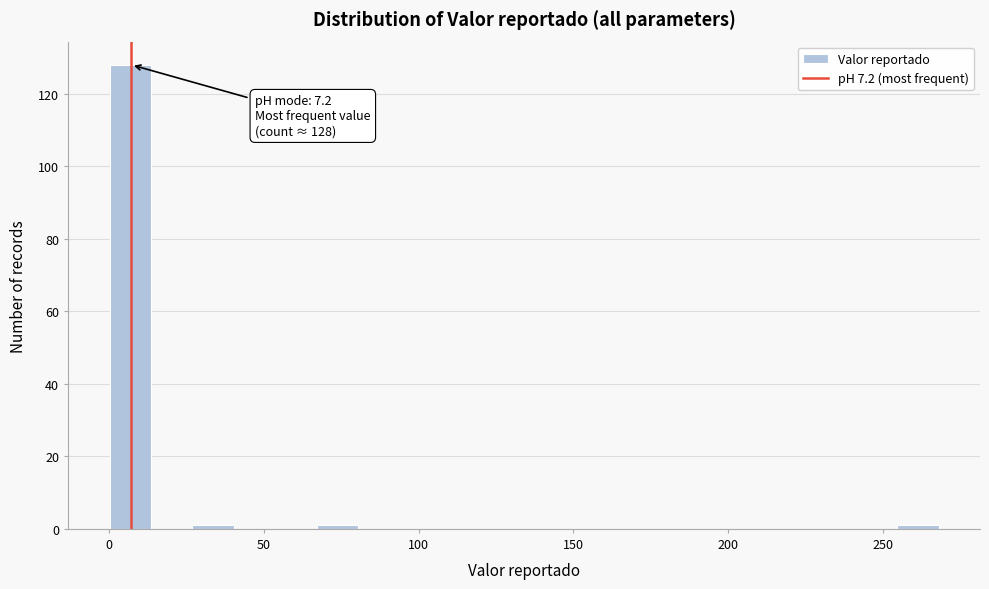

Read against the x-axis, roughly where is the centre of the tallest bar?

5